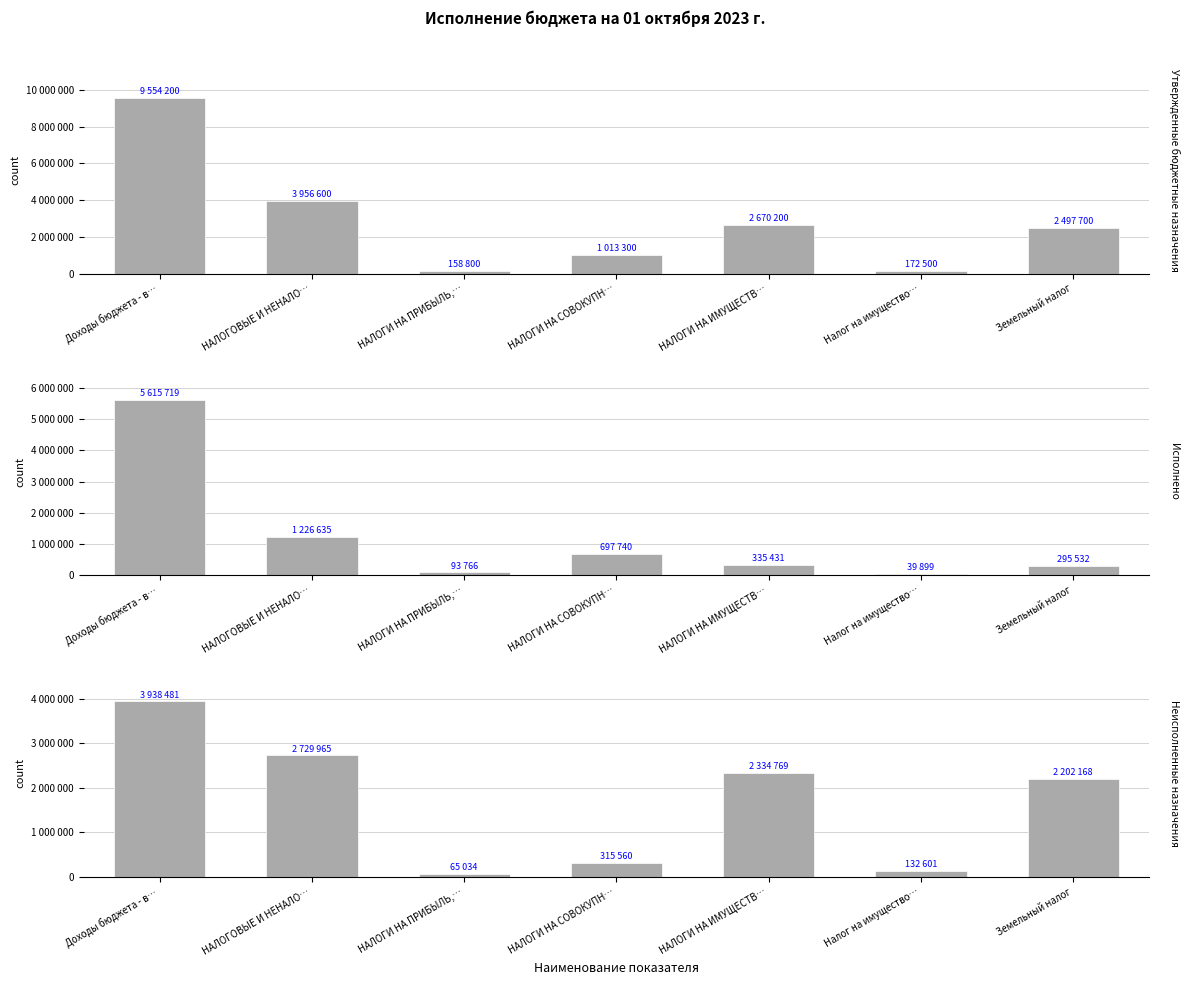

The value of Исполнено at НАЛОГИ НА СОВОКУПН… is 941034.9. True or false?

False